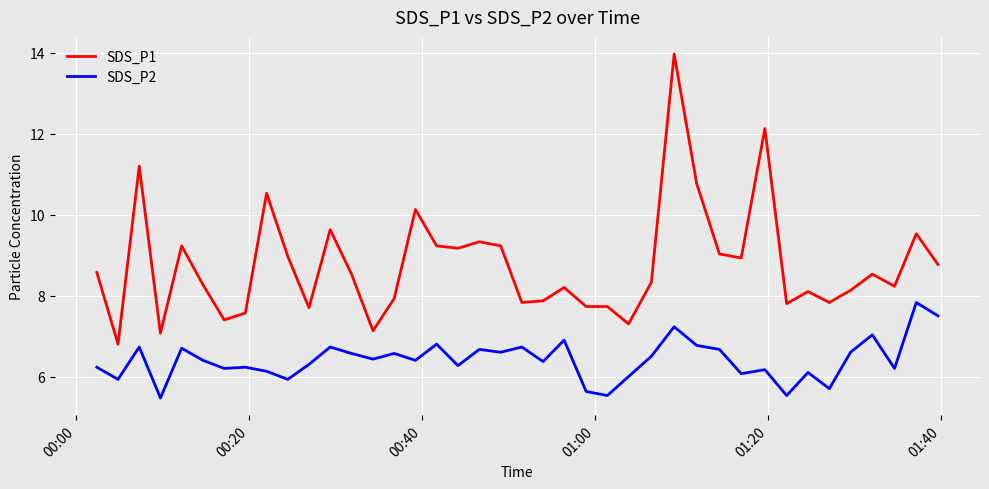

Reading right to left, transcribe all the data shown in this chart.

SDS_P1: 8.8	9.5	8.2	8.5	8.1	7.8	8.1	7.8	12.1	8.9	9.0	10.8	14.0	8.3	7.3	7.7	7.7	8.2	7.9	7.8	9.2	9.3	9.2	9.2	10.1	7.9	7.1	8.5	9.6	7.7	9.0	10.5	7.6	7.4	8.3	9.2	7.1	11.2	6.8	8.6
SDS_P2: 7.5	7.8	6.2	7.0	6.6	5.7	6.1	5.5	6.2	6.1	6.7	6.8	7.2	6.5	6.0	5.5	5.6	6.9	6.4	6.7	6.6	6.7	6.3	6.8	6.4	6.6	6.4	6.6	6.7	6.3	5.9	6.1	6.2	6.2	6.4	6.7	5.5	6.7	5.9	6.2